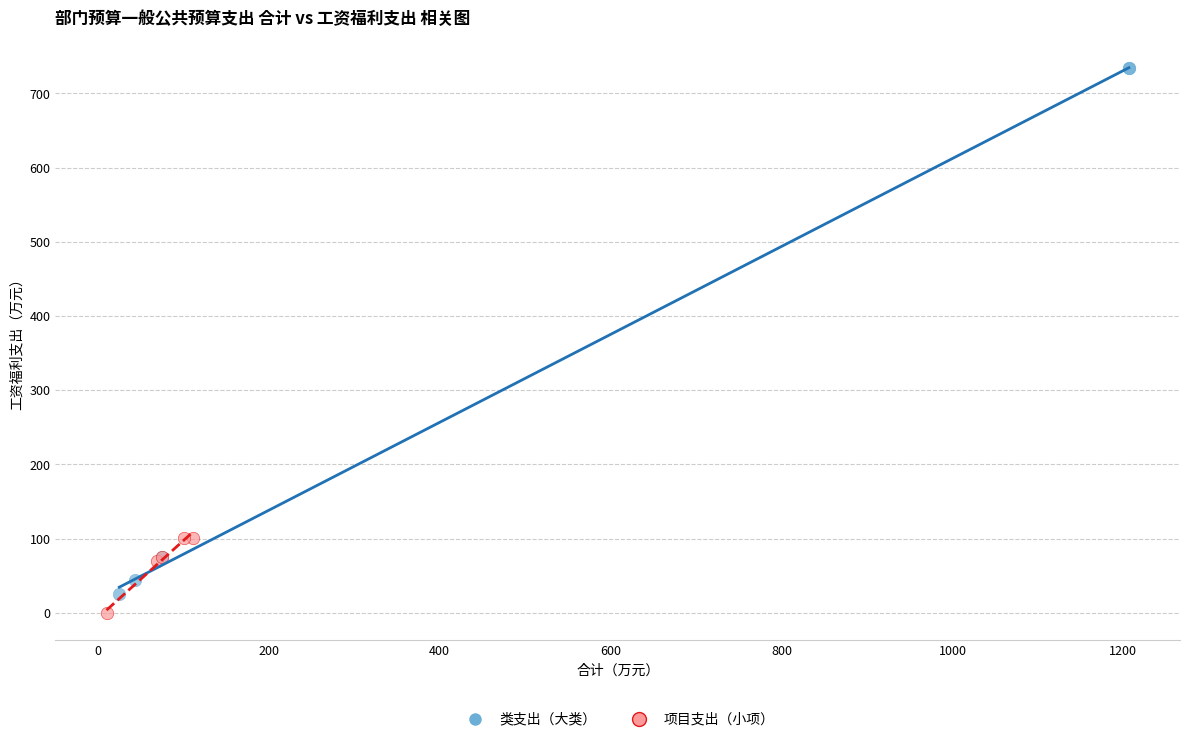

Which series has the widest spread of Y values?

类支出（大类）